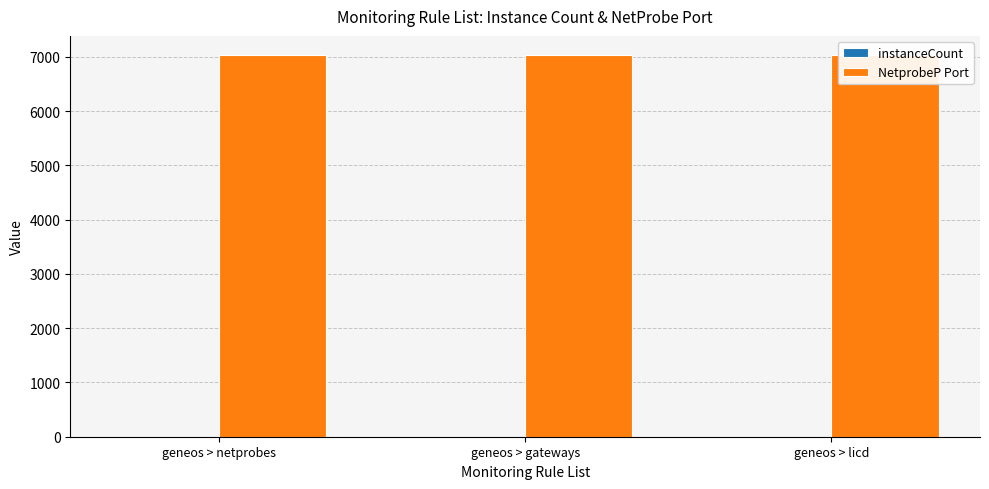

Reading left to right, transcribe all the data shown in this chart.

instanceCount: 3	1	1
NetprobeP Port: 7036	7036	7036